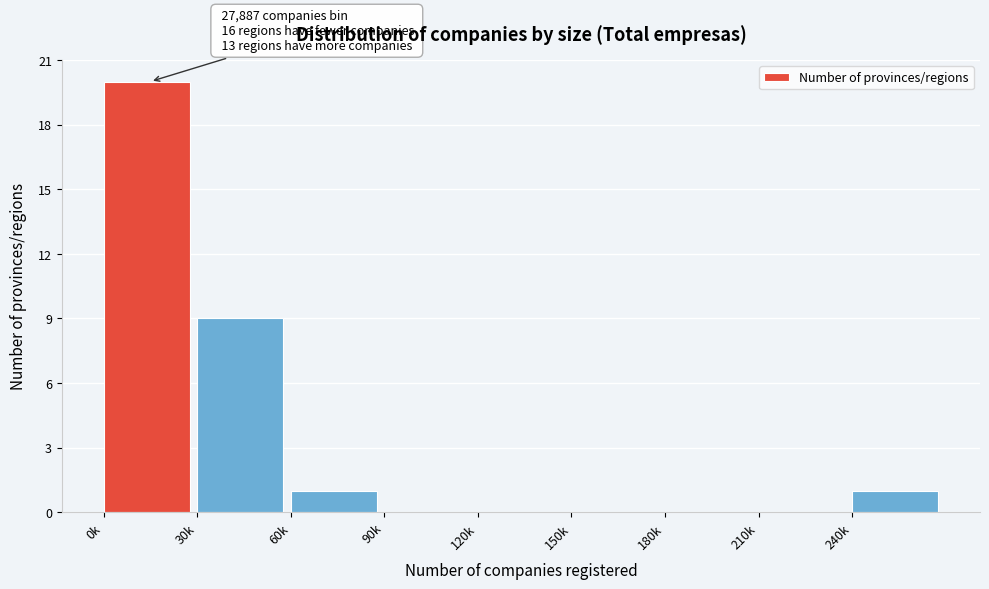

Reading right to left, list all the values displayed in this chart.

240k=1	210k=0	180k=0	150k=0	120k=0	90k=0	60k=1	30k=9	0k=20